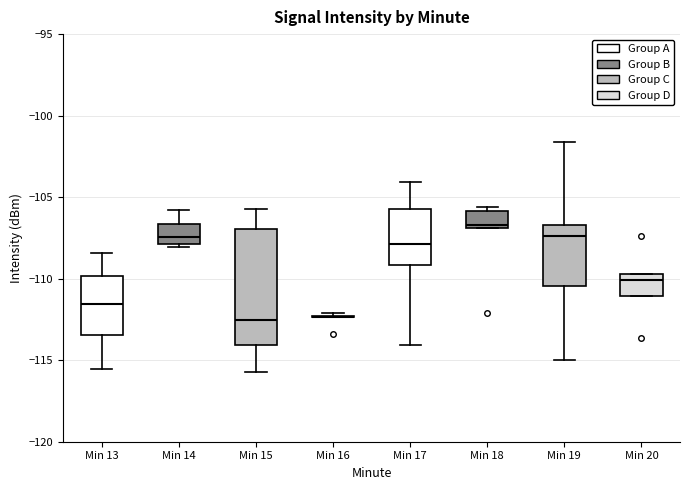

Reading left to right, read every box against the y-axis: the position of its median line, the range the box covers, and the ends of its whiskers. The values are not printed on the chart, so give them approximately, as read against the axis.

Min 13: median -111.5, box -113.5 to -110.0, whiskers -115.5 to -108.5
Min 14: median -107.5, box -108.0 to -106.5, whiskers -108.0 (just below the box's lower edge) to -106.0
Min 15: median -112.5, box -114.0 to -107.0, whiskers -115.5 to -105.5
Min 16: box collapsed to a line at -112.5, whiskers -112.5 to -112.0
Min 17: median -108.0, box -109.0 to -105.5, whiskers -114.0 to -104.0
Min 18: median -106.5, box -107.0 to -106.0, whiskers -107.0 to -105.5
Min 19: median -107.5, box -110.5 to -106.5, whiskers -115.0 to -101.5
Min 20: median -110.0, box -111.0 to -109.5, whiskers -111.0 to -109.5